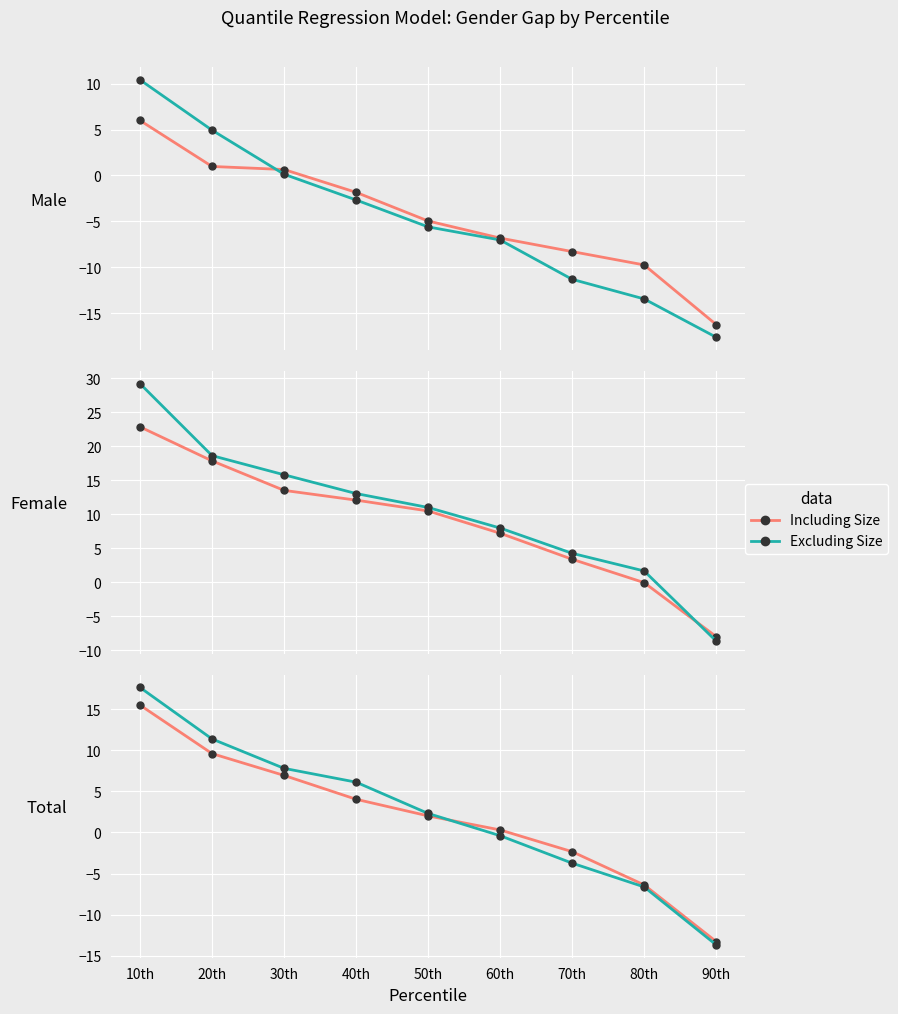

How many intersections are there between Excluding Size and Including Size?

1